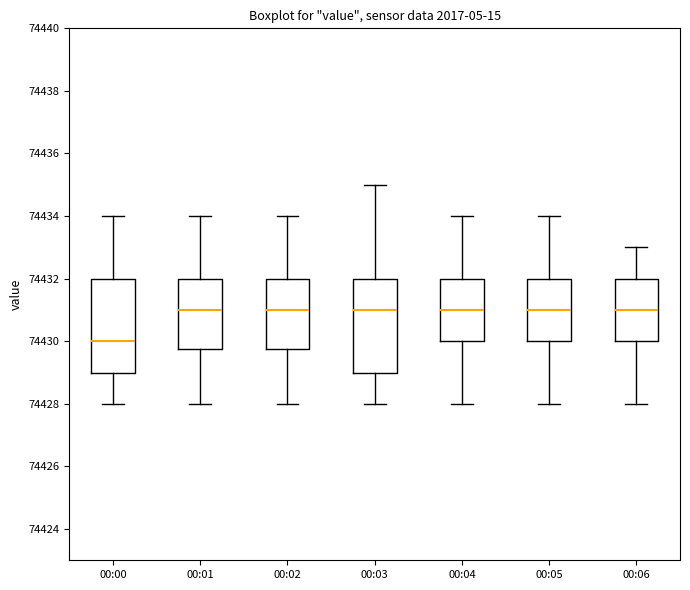

Reading left to right, read every box against the y-axis: the position of its median line, the range the box covers, and the ends of its whiskers. The values are not printed on the chart, so give them approximately, as read against the axis.

00:00: median 74430.0, box 74429.0 to 74432.0, whiskers 74428.0 to 74434.0
00:01: median 74431.0, box 74429.8 to 74432.0, whiskers 74428.0 to 74434.0
00:02: median 74431.0, box 74429.8 to 74432.0, whiskers 74428.0 to 74434.0
00:03: median 74431.0, box 74429.0 to 74432.0, whiskers 74428.0 to 74435.0
00:04: median 74431.0, box 74430.0 to 74432.0, whiskers 74428.0 to 74434.0
00:05: median 74431.0, box 74430.0 to 74432.0, whiskers 74428.0 to 74434.0
00:06: median 74431.0, box 74430.0 to 74432.0, whiskers 74428.0 to 74433.0